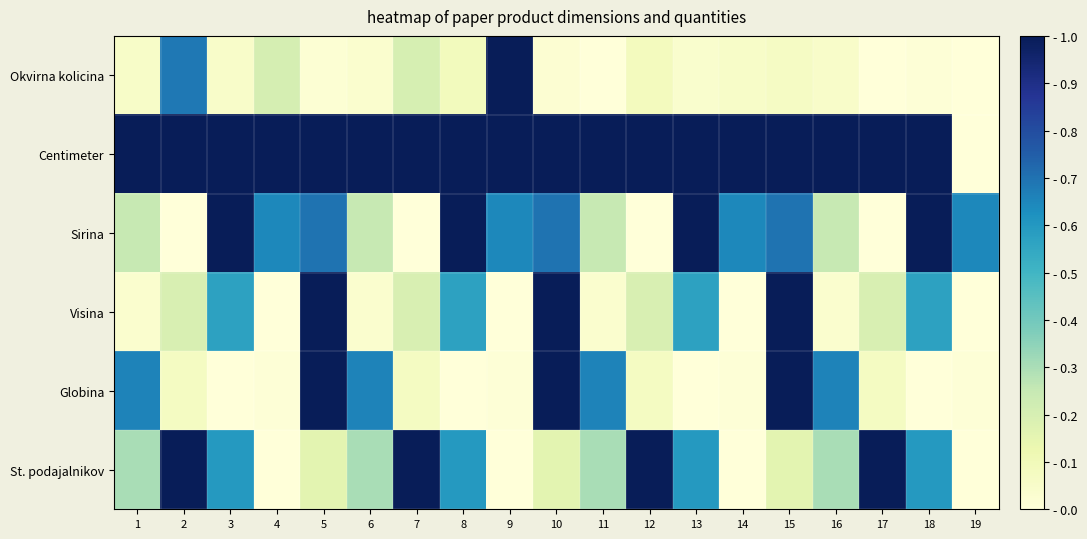

Reading right to left, transcribe all the data shown in this chart.

Okvirna kolicina: 19=0.0	18=0.0	17=0.0	16=0.0	15=0.1	14=0.1	13=0.0	12=0.1	11=0.0	10=0.0	9=1.0	8=0.1	7=0.2	6=0.0	5=0.0	4=0.2	3=0.0	2=0.7	1=0.1
Centimeter: 19=0.0	18=1.0	17=1.0	16=1.0	15=1.0	14=1.0	13=1.0	12=1.0	11=1.0	10=1.0	9=1.0	8=1.0	7=1.0	6=1.0	5=1.0	4=1.0	3=1.0	2=1.0	1=1.0
Sirina: 19=0.6	18=1.0	17=0.0	16=0.2	15=0.7	14=0.6	13=1.0	12=0.0	11=0.2	10=0.7	9=0.6	8=1.0	7=0.0	6=0.2	5=0.7	4=0.6	3=1.0	2=0.0	1=0.2
Visina: 19=0.0	18=0.6	17=0.2	16=0.0	15=1.0	14=0.0	13=0.6	12=0.2	11=0.0	10=1.0	9=0.0	8=0.6	7=0.2	6=0.0	5=1.0	4=0.0	3=0.6	2=0.2	1=0.0
Globina: 19=0.0	18=0.0	17=0.1	16=0.7	15=1.0	14=0.0	13=0.0	12=0.1	11=0.7	10=1.0	9=0.0	8=0.0	7=0.1	6=0.7	5=1.0	4=0.0	3=0.0	2=0.1	1=0.7
St. podajalnikov: 19=0.0	18=0.6	17=1.0	16=0.3	15=0.2	14=0.0	13=0.6	12=1.0	11=0.3	10=0.2	9=0.0	8=0.6	7=1.0	6=0.3	5=0.2	4=0.0	3=0.6	2=1.0	1=0.3